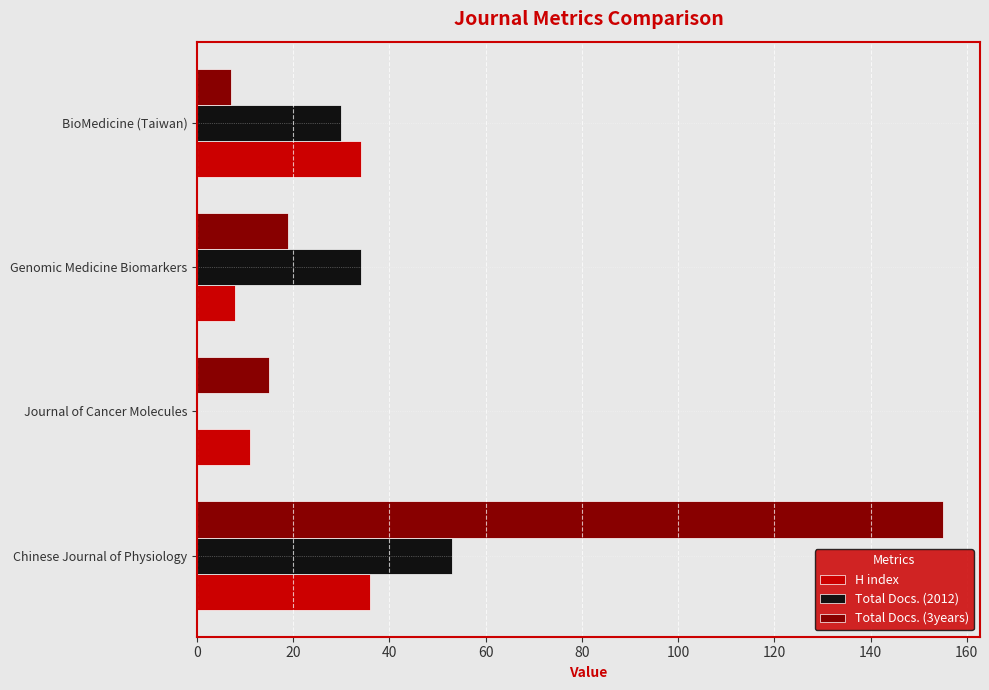

Count the number of categories in the chart.

4